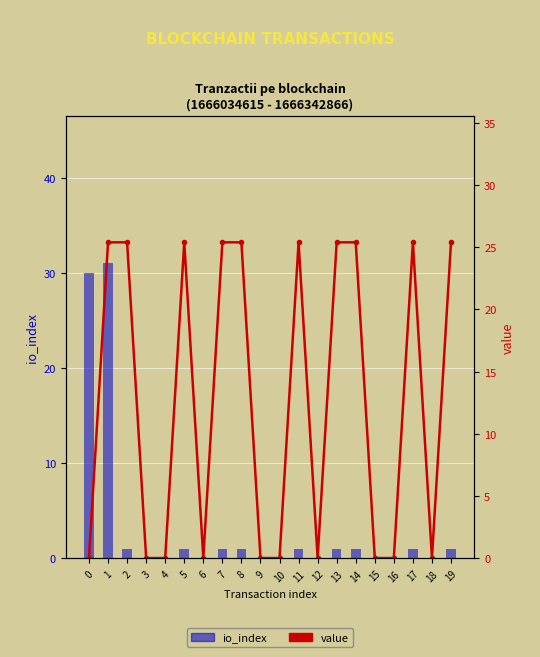

Which series changed the most between 1 and 7?

io_index